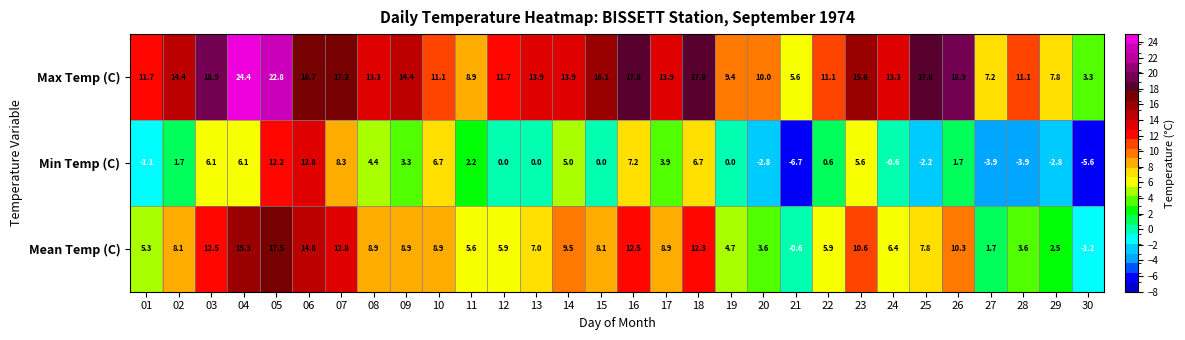

The value of Max Temp (C) at 07 is 23.9. True or false?

False